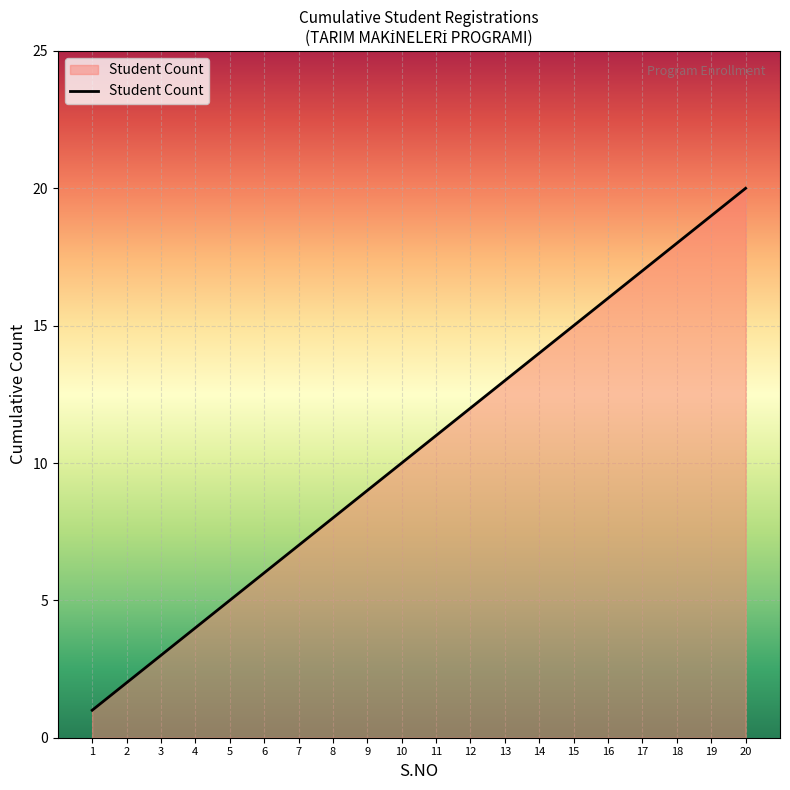

Rank the categories by value from highest to lowest.

20, 19, 18, 17, 16, 15, 14, 13, 12, 11, 10, 9, 8, 7, 6, 5, 4, 3, 2, 1